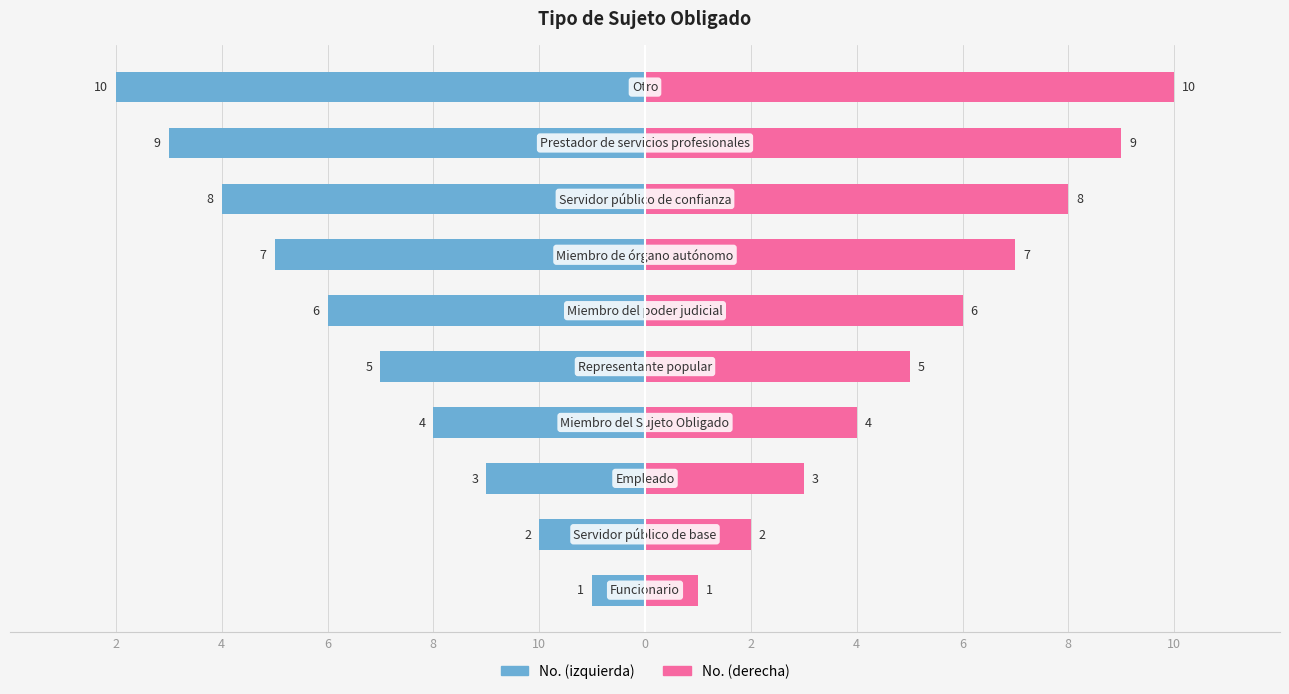

Rank the series at 8 from lowest to highest value.

No. (izquierda), No. (derecha)